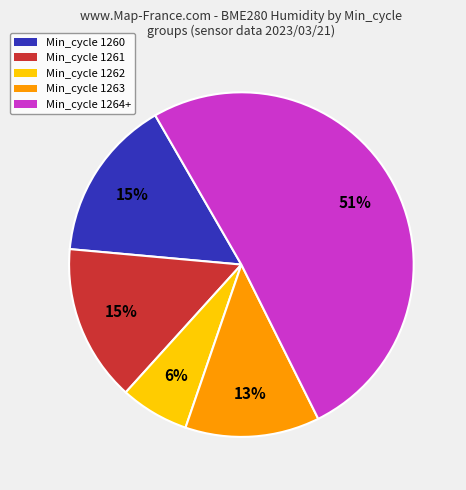

To the nearest percent, what is the average slice percentage?

20%